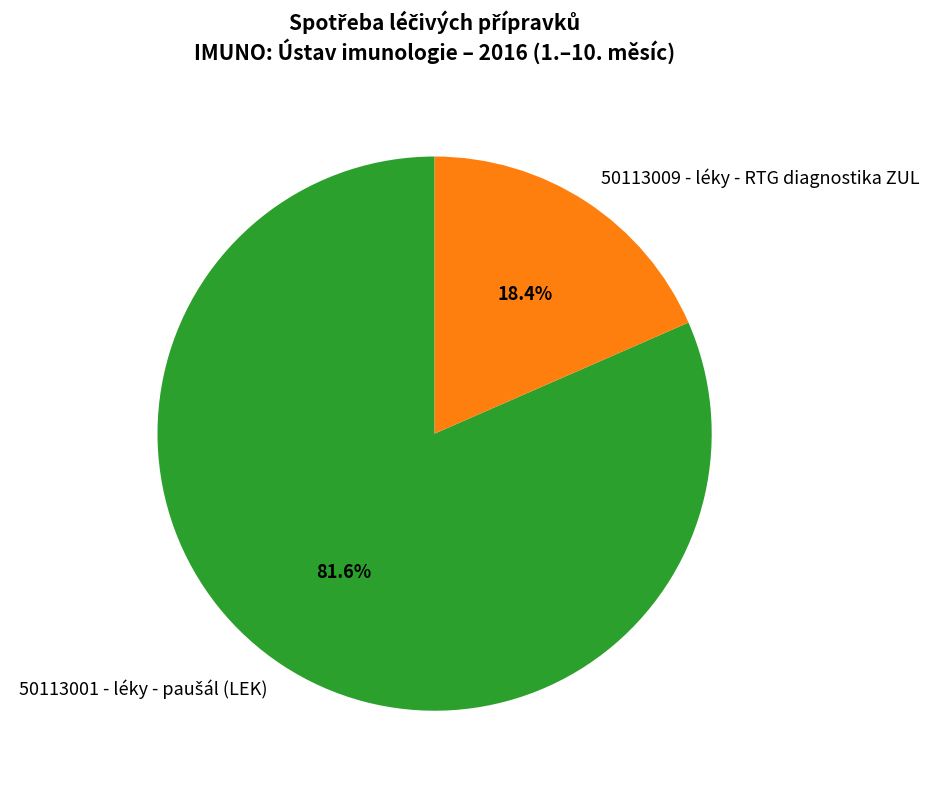

Does any single category account for the majority?

Yes